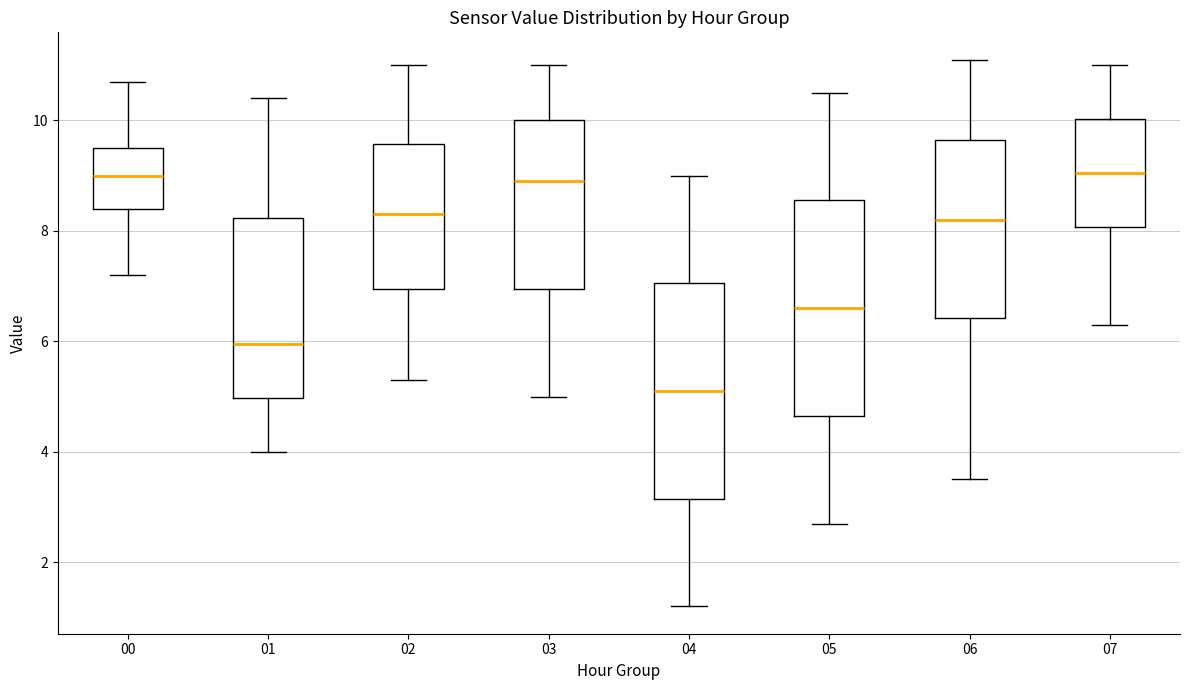

Reading left to right, read every box against the y-axis: the position of its median line, the range the box covers, and the ends of its whiskers. The values are not printed on the chart, so give them approximately, as read against the axis.

00: median 9.0, box 8.4 to 9.6, whiskers 7.2 to 10.8
01: median 6.0, box 5.0 to 8.2, whiskers 4.0 to 10.4
02: median 8.4, box 7.0 to 9.6, whiskers 5.4 to 11.0
03: median 9.0, box 7.0 to 10.0, whiskers 5.0 to 11.0
04: median 5.2, box 3.2 to 7.0, whiskers 1.2 to 9.0
05: median 6.6, box 4.6 to 8.6, whiskers 2.8 to 10.6
06: median 8.2, box 6.4 to 9.6, whiskers 3.6 to 11.2
07: median 9.0, box 8.0 to 10.0, whiskers 6.4 to 11.0